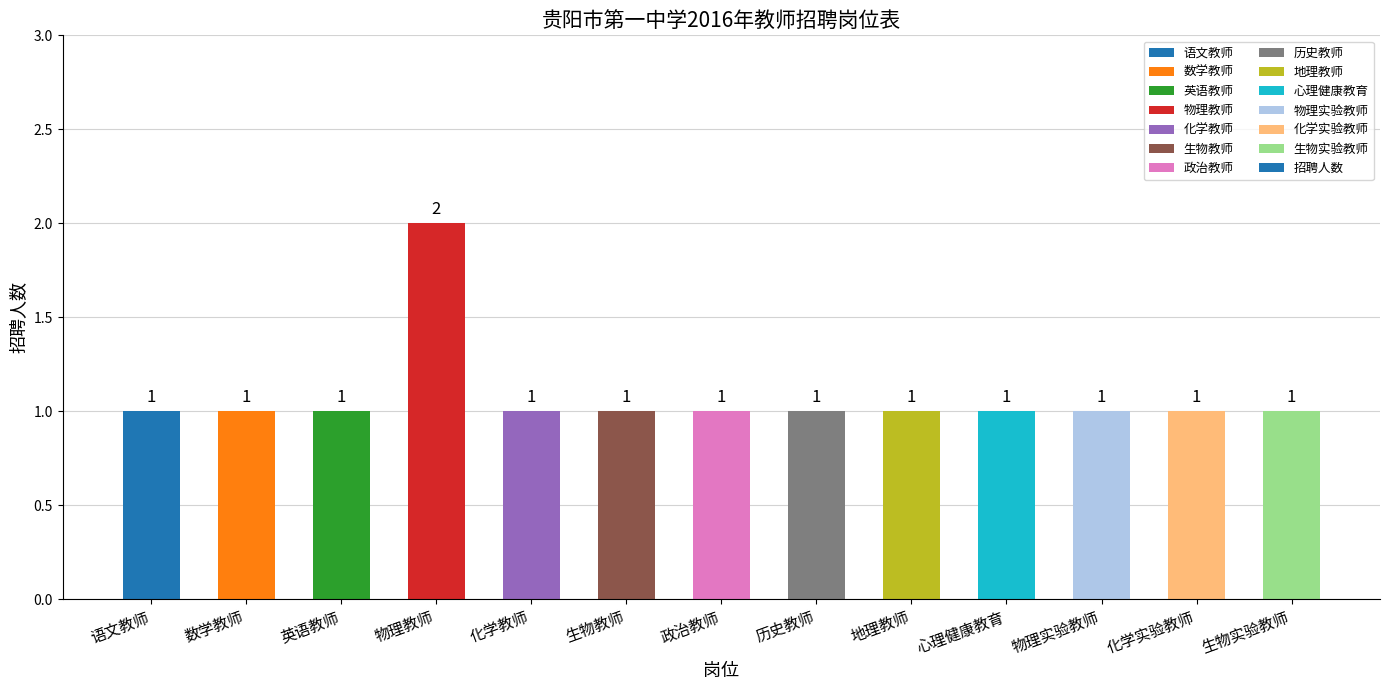

What is the value of the 5th bar from the left?

1